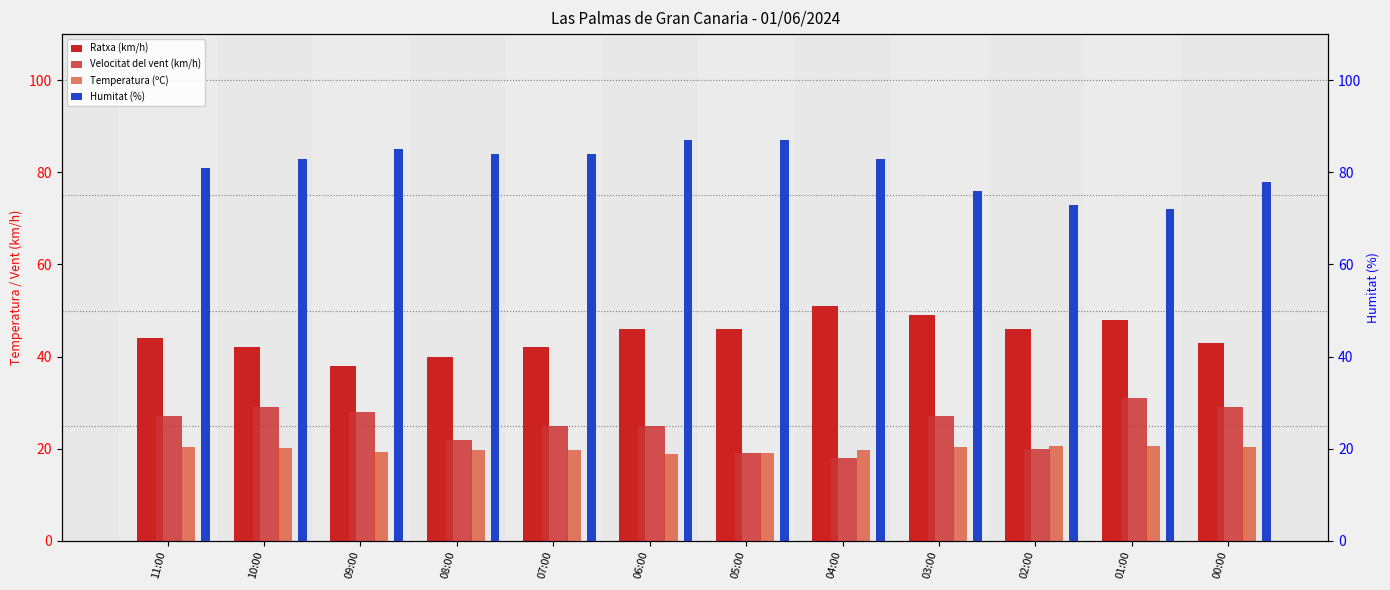

At 08:00, list the series in order from smallest to largest.

Temperatura (ºC), Velocitat del vent (km/h), Ratxa (km/h), Humitat (%)